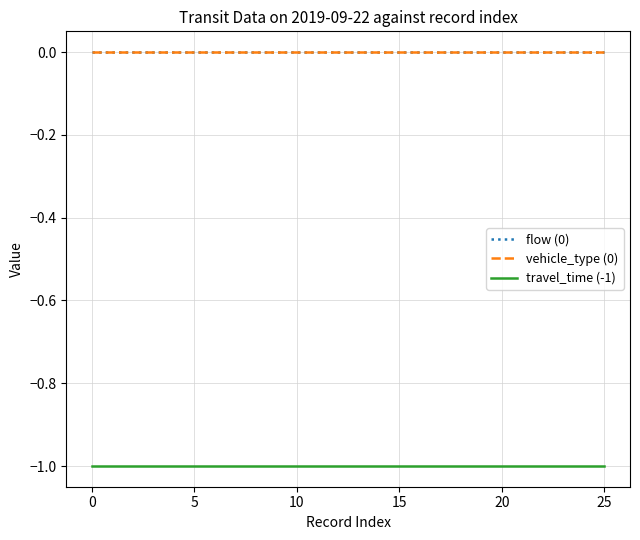

Does the chart display data point markers on the line(s)?

No